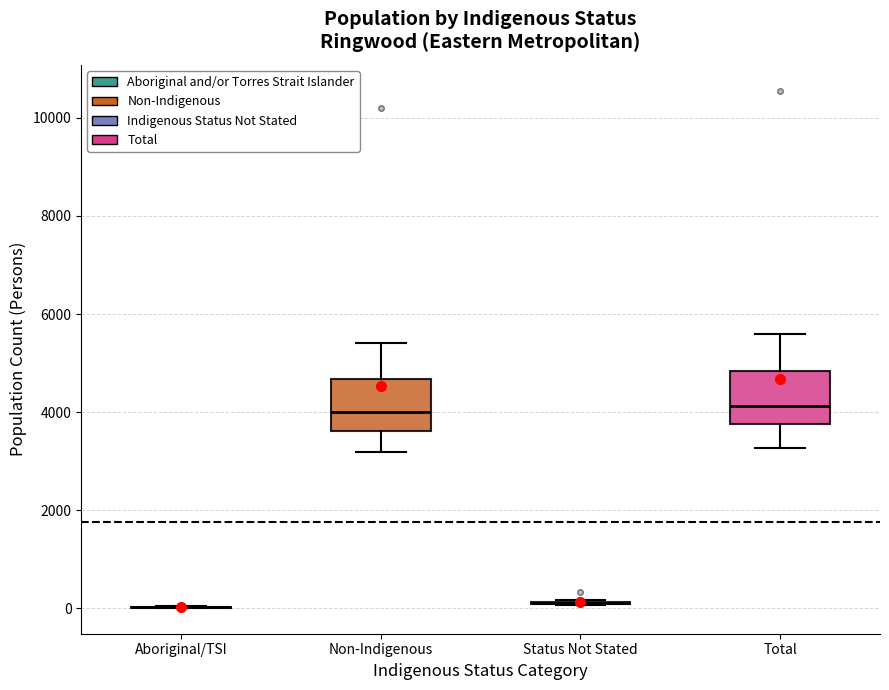

Reading left to right, transcribe this box plot: for each box, give where its median line is, the range the box spans, and where its two whiskers end, as read against the y-axis. The values are not printed on the chart, so give them approximately, as read against the axis.

Aboriginal/TSI: box collapsed to a line at 0, whiskers 0 to 0
Non-Indigenous: median 4000, box 3600 to 4600, whiskers 3200 to 5400
Status Not Stated: box collapsed to a line at 200, whiskers 0 to 200
Total: median 4200, box 3800 to 4800, whiskers 3200 to 5600